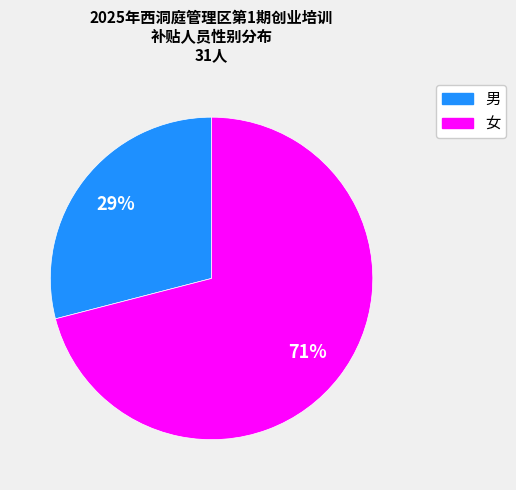

Which slice is the smallest?

男